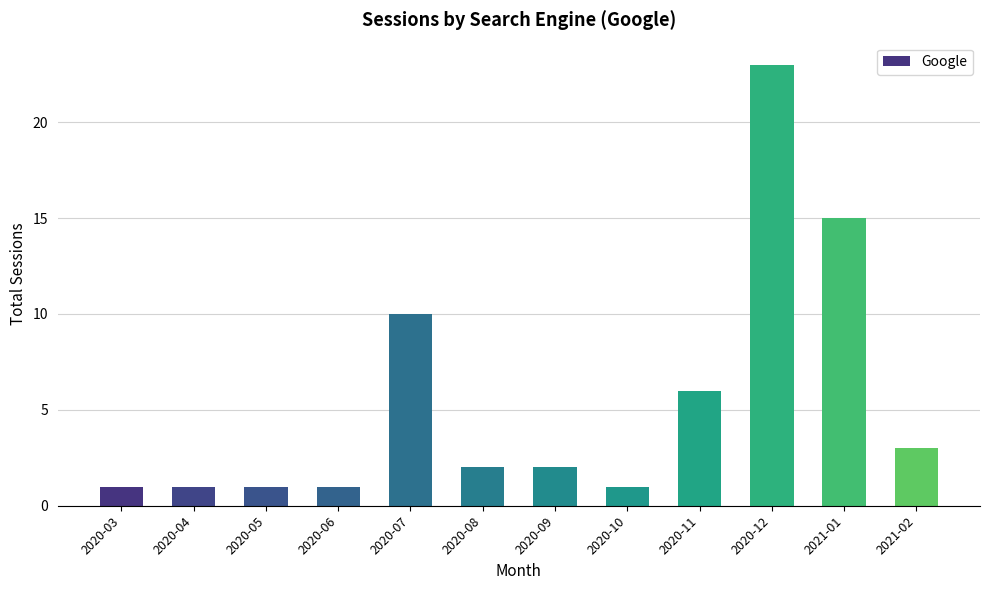

The chart shows a value of 1 at 2020-05. True or false?

True